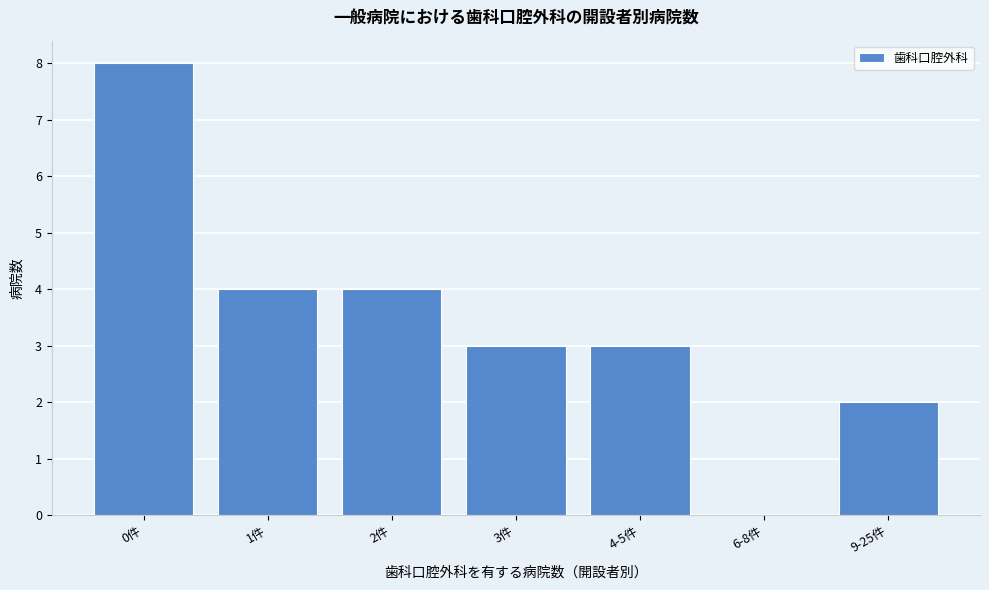

Reading left to right, transcribe all the data shown in this chart.

0件=8	1件=4	2件=4	3件=3	4-5件=3	6-8件=0	9-25件=2